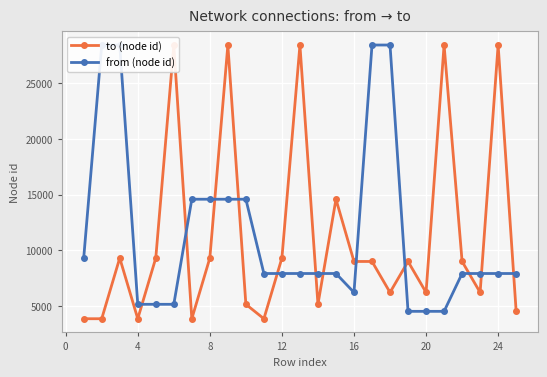

What is the sum of all to (node id) values?

283043